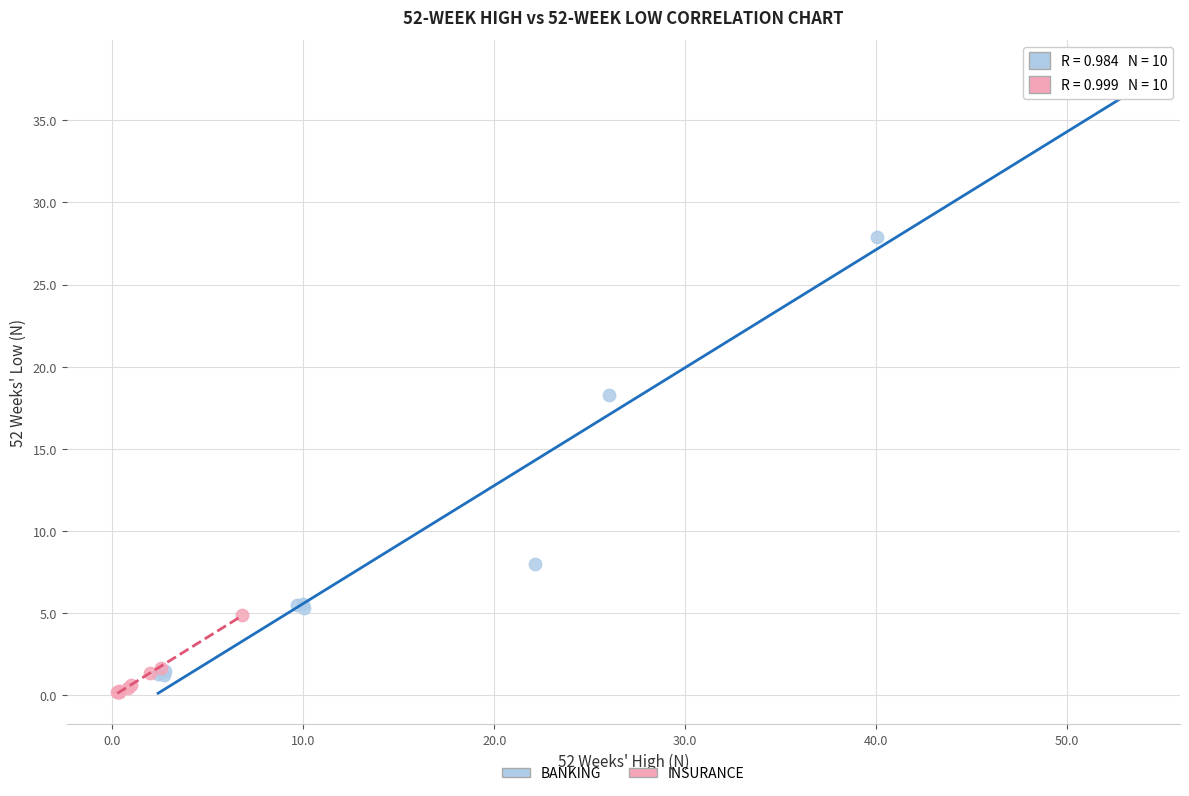

Which series reaches the maximum Y coordinate?

BANKING